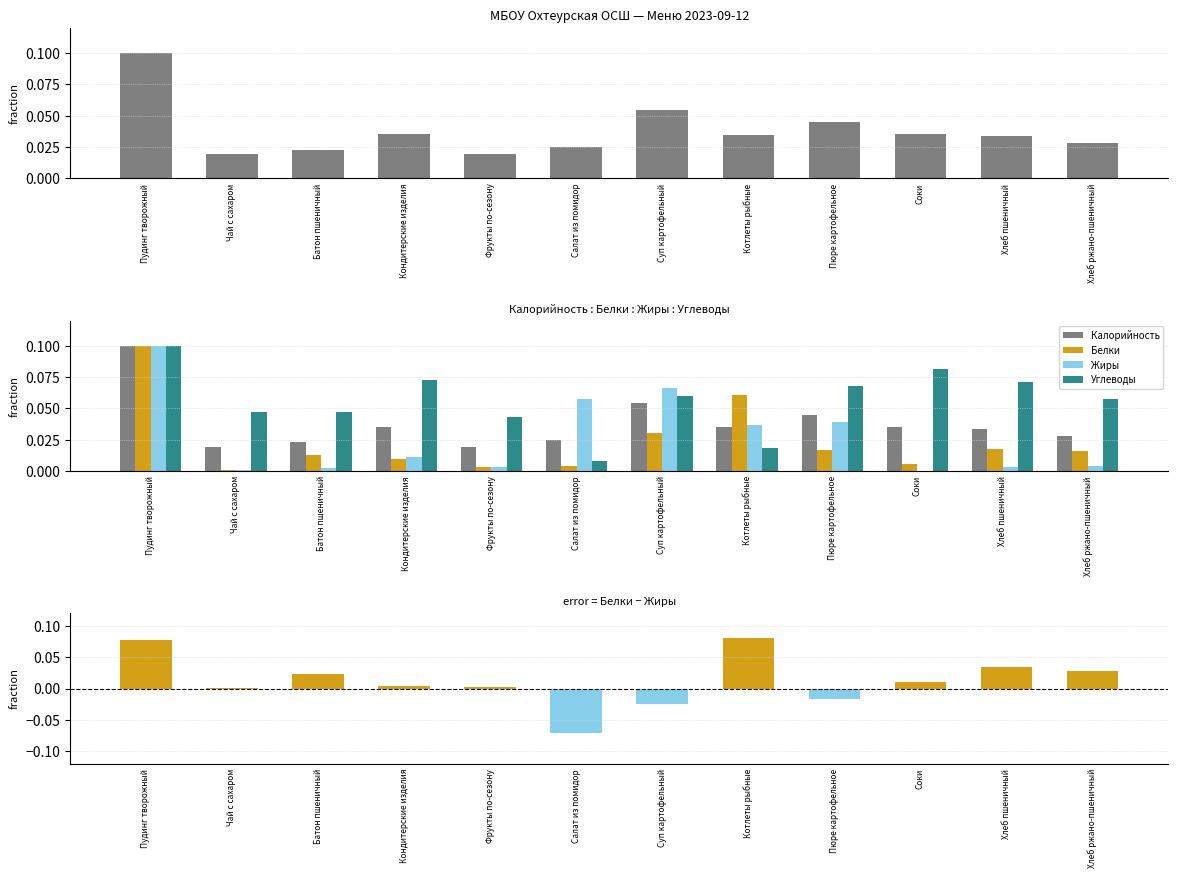

Which category has the lowest value across all series?

Салат из помидор